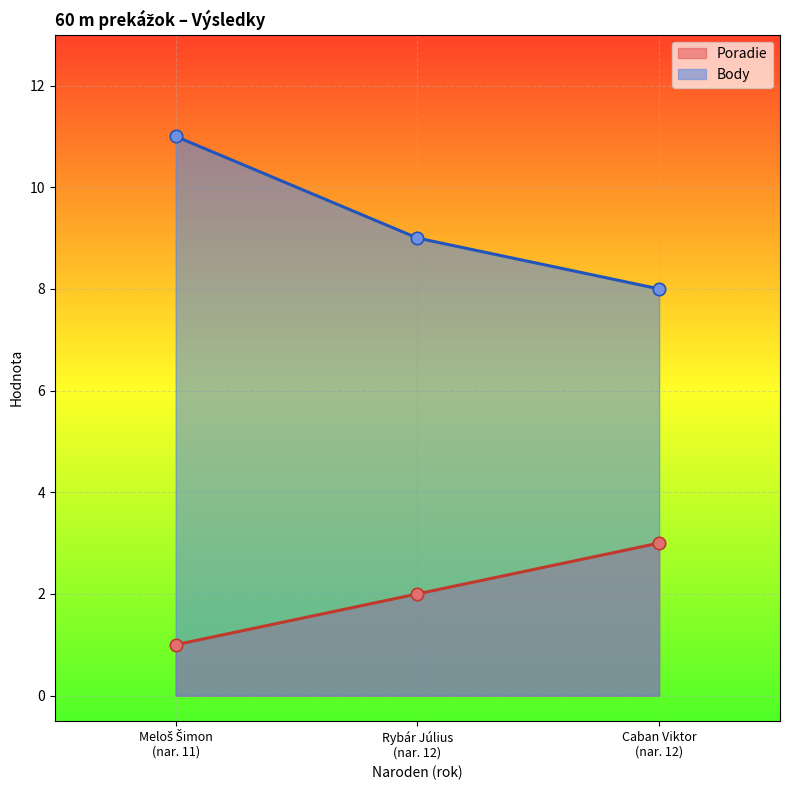

Which series has the largest total across all categories?

Body